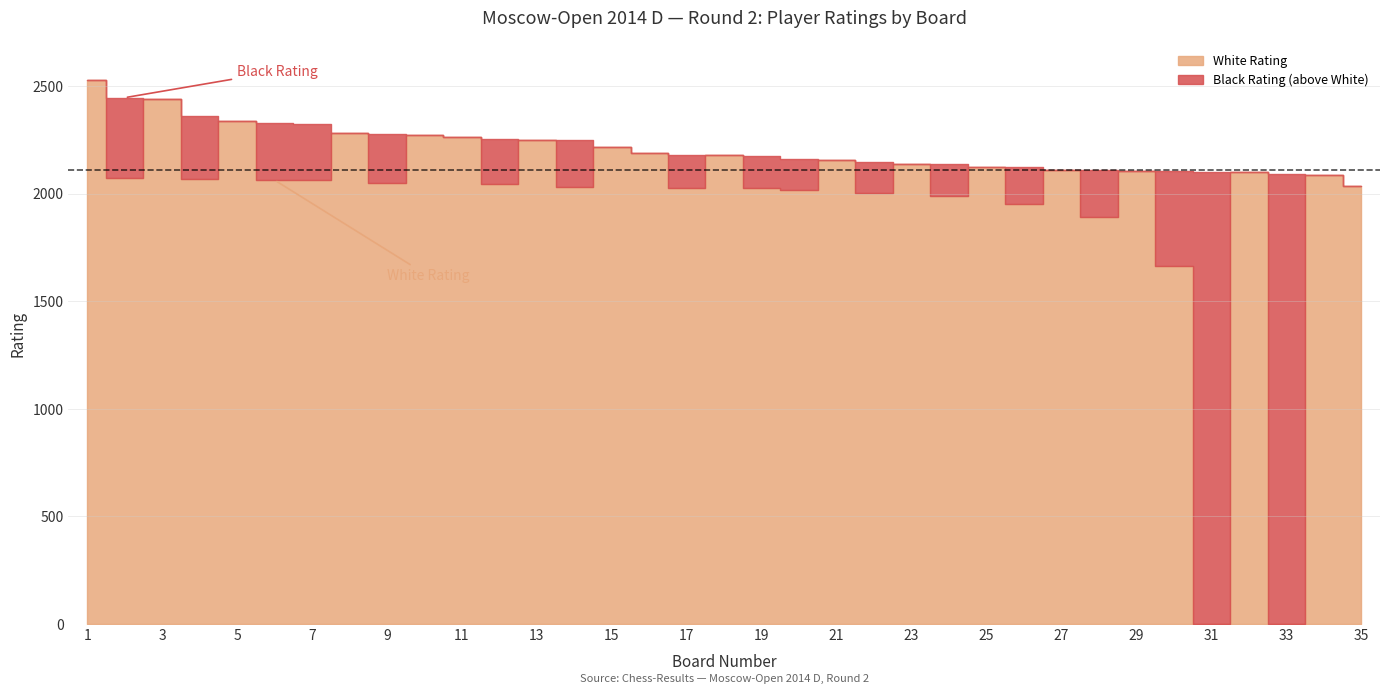

The value of White Rating at 20 is 2020. True or false?

True